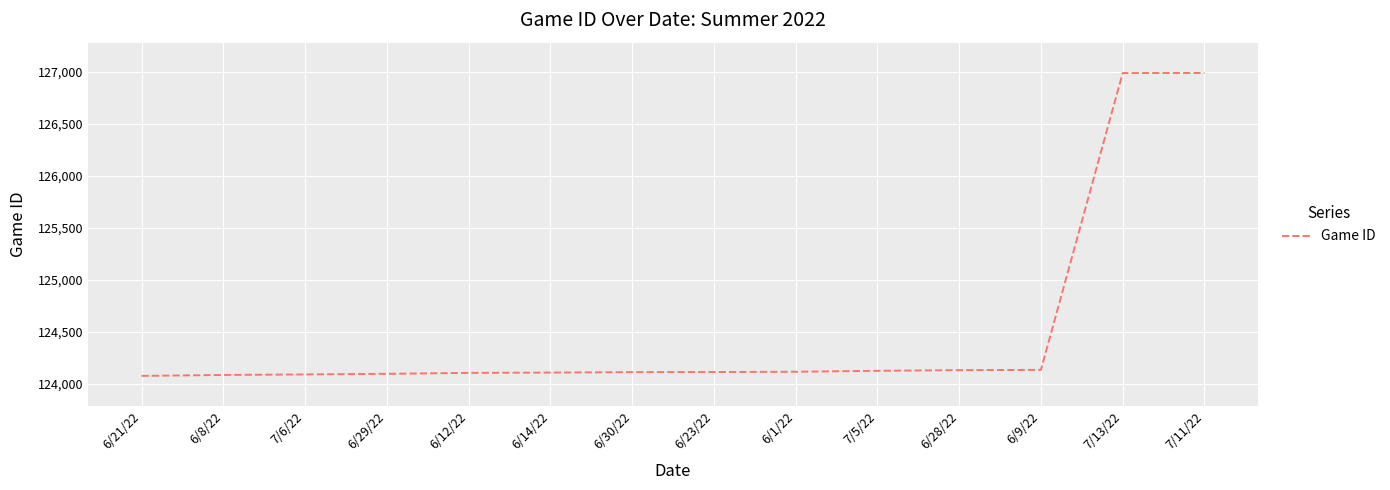

What is the difference between the maximum and minimum values?

2910